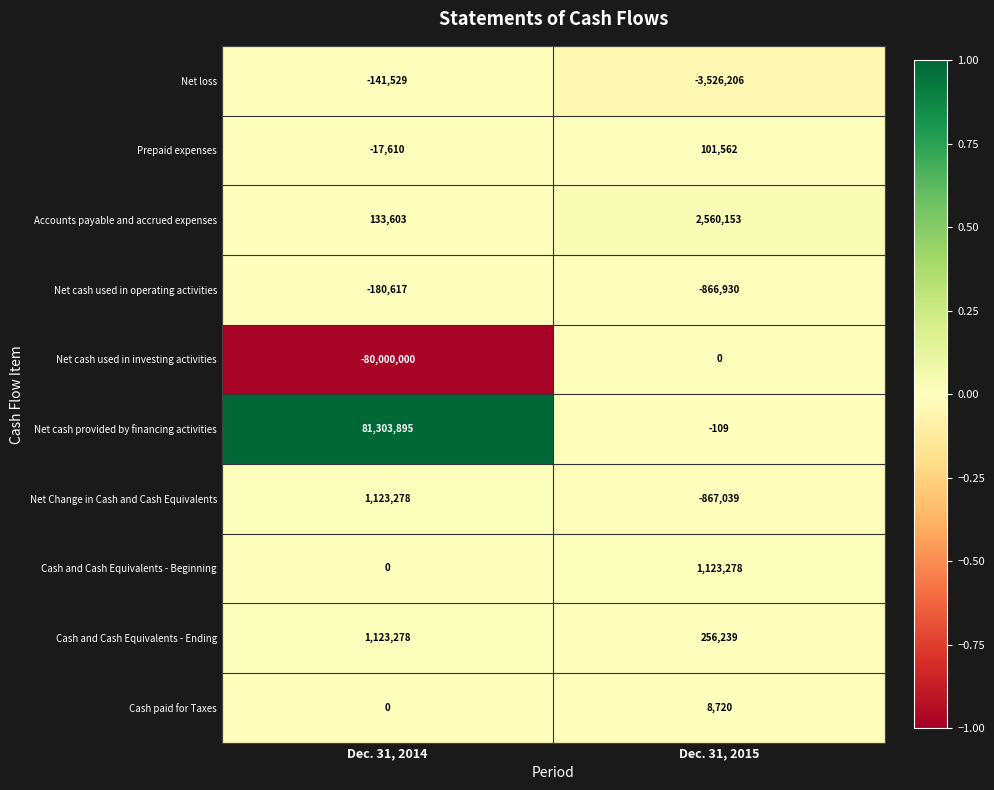

Between Dec. 31, 2014 and Dec. 31, 2015, which series saw the biggest shift?

Net cash provided by financing activities